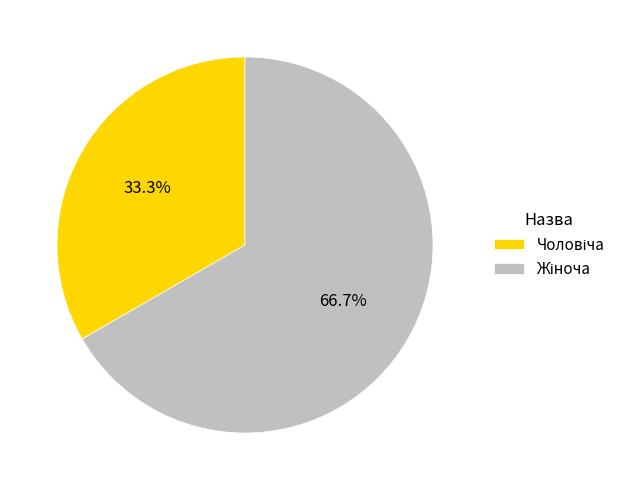

How many slices are in this pie chart?

2